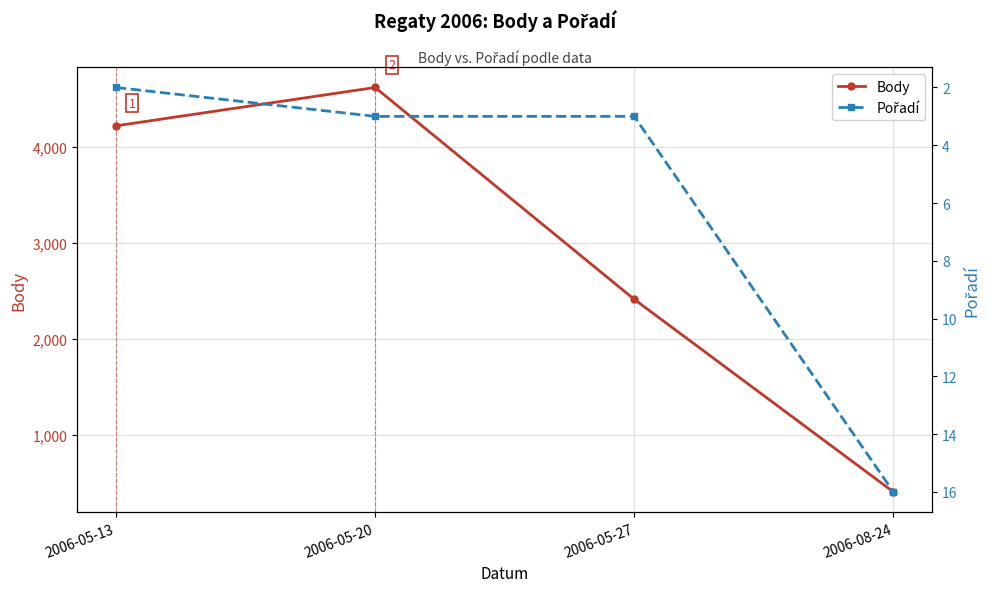

List the series in order of their overall mean, highest first.

Body, Pořadí